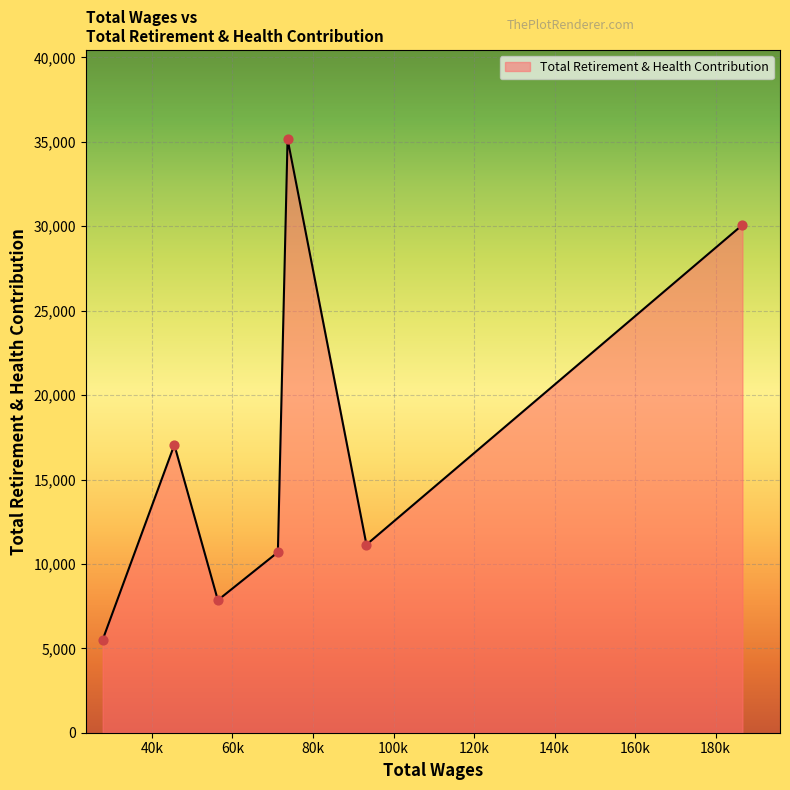

What is the smallest value displayed?

5506